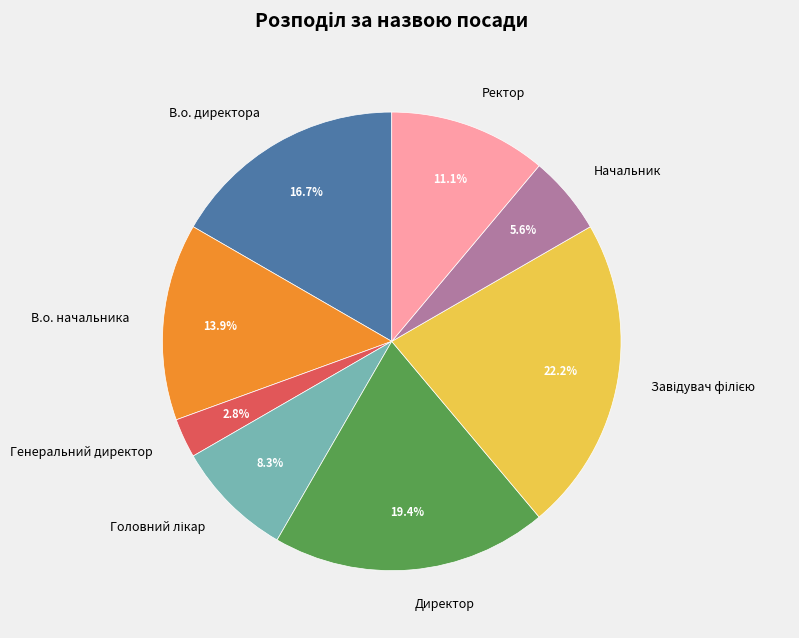

How many segments does this pie chart have?

8